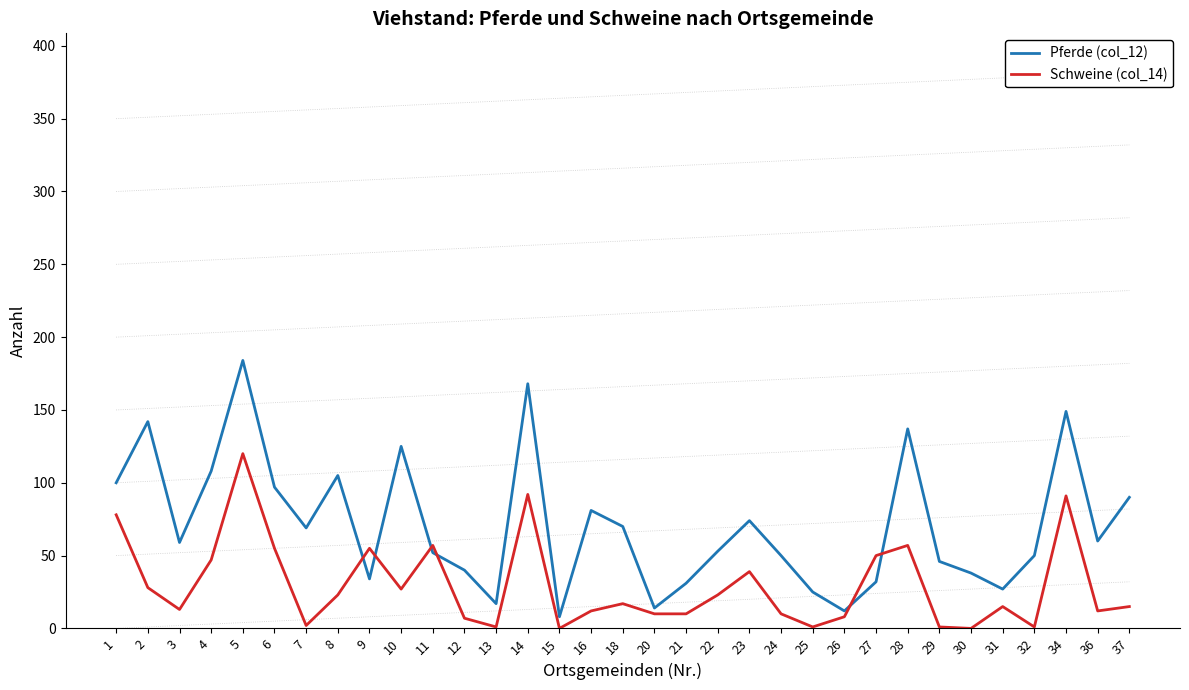

What is the sum of all Pferde (col_12) values?

2347